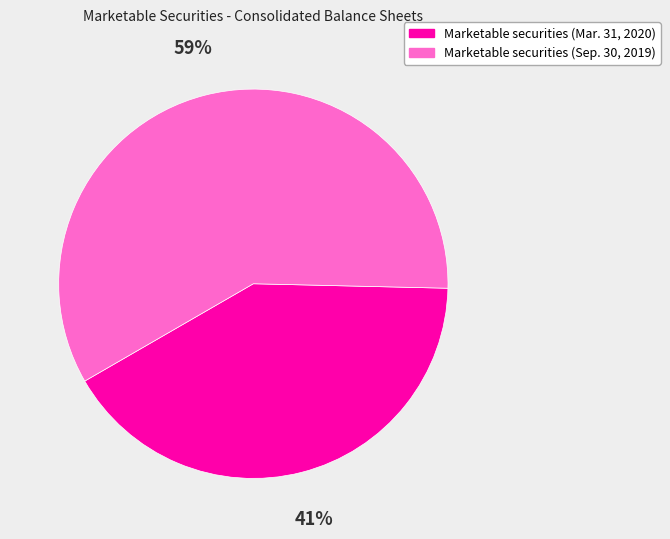

Is Marketable securities (Sep. 30, 2019) the majority of the pie?

Yes